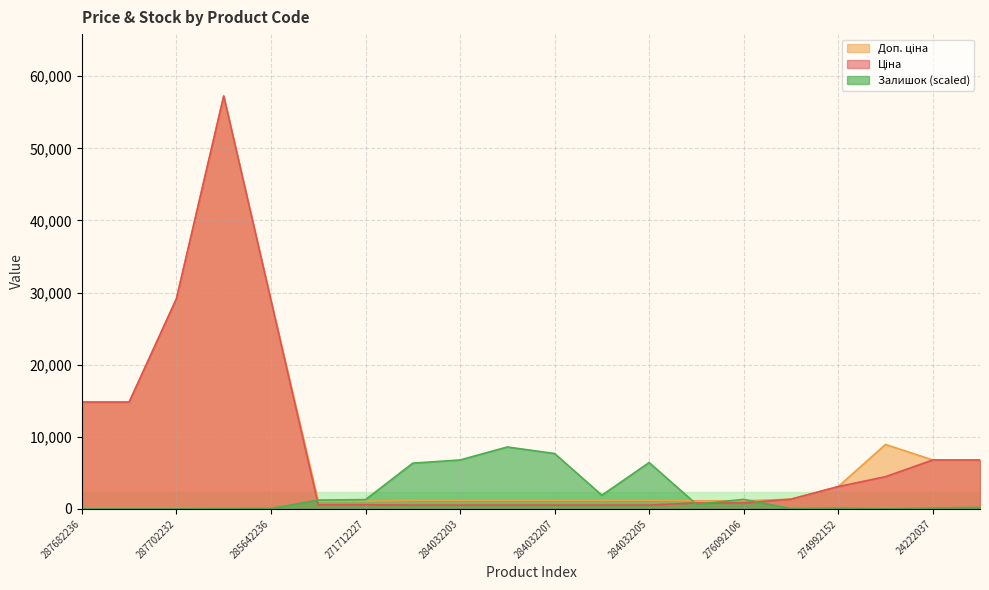

At which category is the sum across all series the highest?

285662232